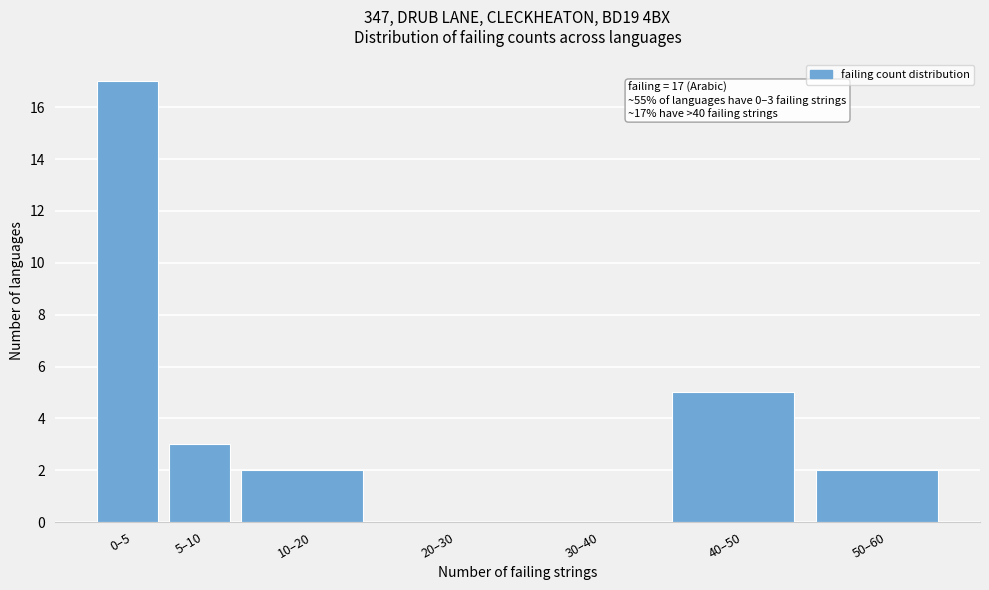

Reading right to left, transcribe all the data shown in this chart.

50–60=2	40–50=5	30–40=0	20–30=0	10–20=2	5–10=3	0–5=17